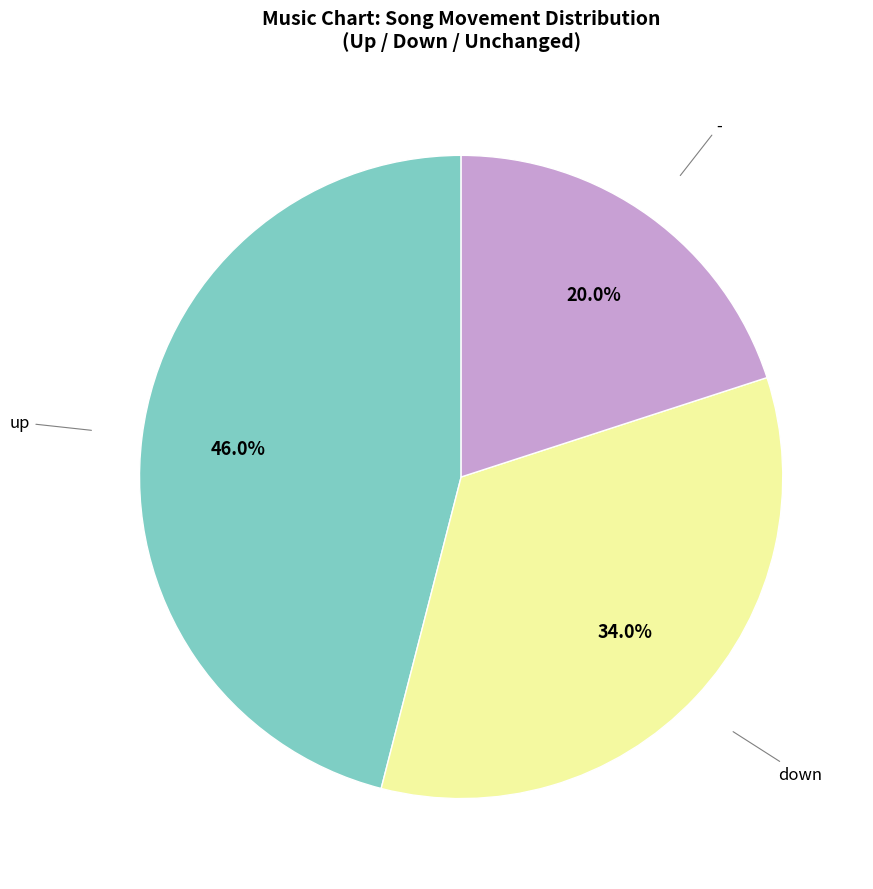

Is there any slice that represents more than half of the pie?

No